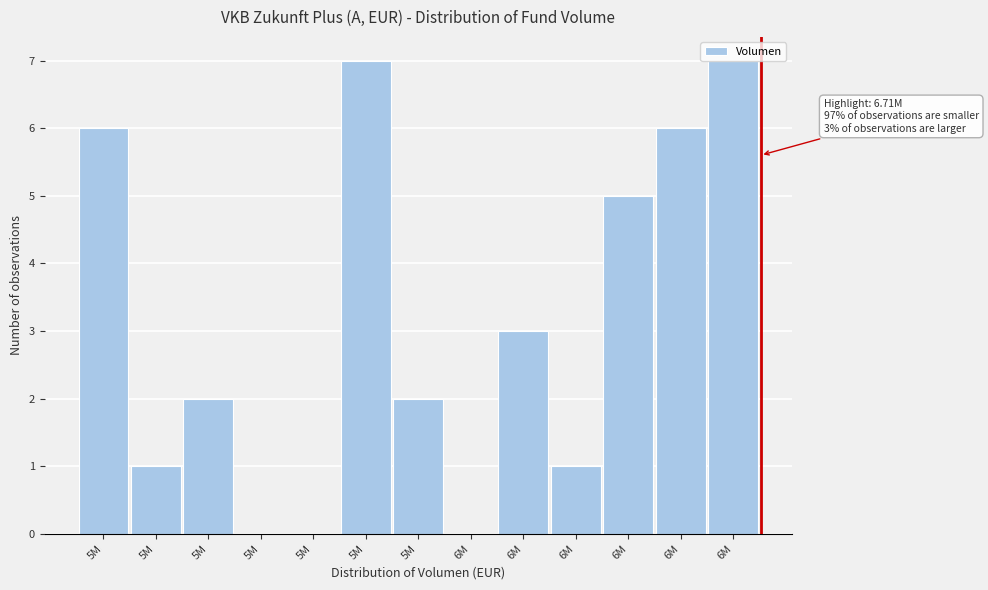

How many data points does each series have?

13